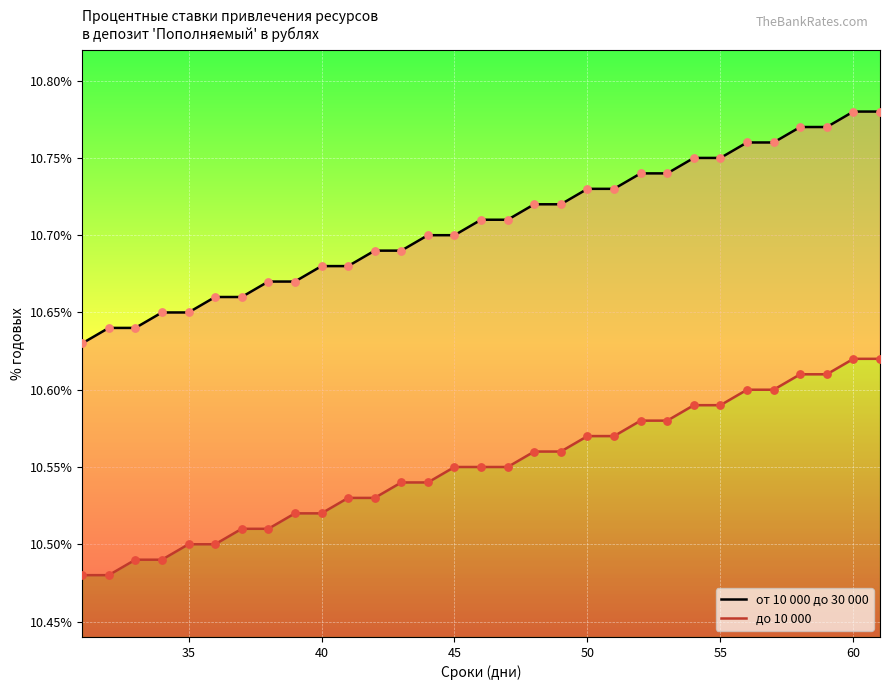

Which series contains the highest Y value?

от 10 000 до 30 000